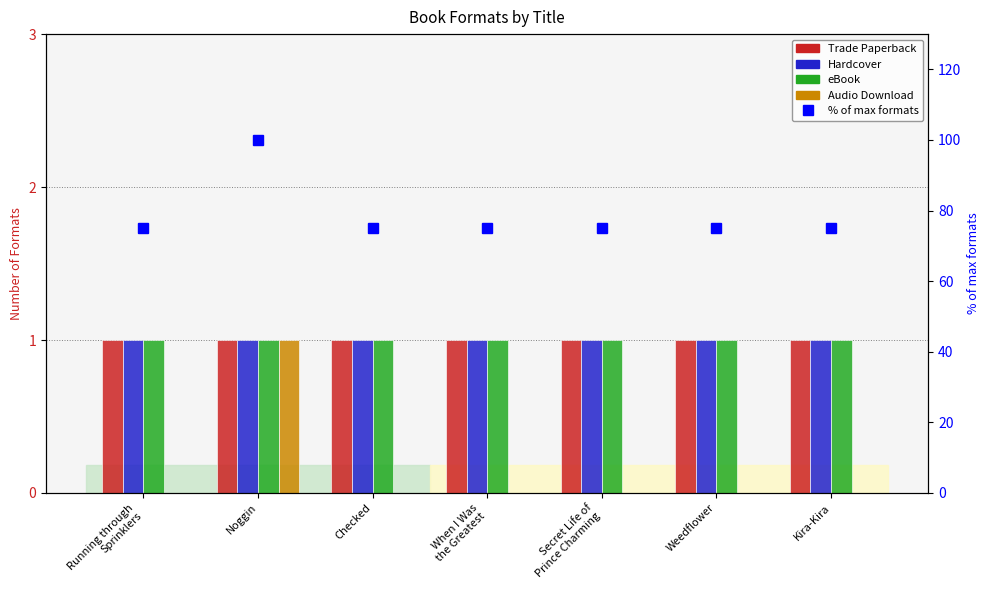

Reading right to left, transcribe all the data shown in this chart.

Trade Paperback: Kira-Kira=1	Weedflower=1	Secret Life of
Prince Charming=1	When I Was
the Greatest=1	Checked=1	Noggin=1	Running through
Sprinklers=1
Hardcover: Kira-Kira=1	Weedflower=1	Secret Life of
Prince Charming=1	When I Was
the Greatest=1	Checked=1	Noggin=1	Running through
Sprinklers=1
eBook: Kira-Kira=1	Weedflower=1	Secret Life of
Prince Charming=1	When I Was
the Greatest=1	Checked=1	Noggin=1	Running through
Sprinklers=1
Audio Download: Kira-Kira=0	Weedflower=0	Secret Life of
Prince Charming=0	When I Was
the Greatest=0	Checked=0	Noggin=1	Running through
Sprinklers=0
% of max formats: Kira-Kira=75	Weedflower=75	Secret Life of
Prince Charming=75	When I Was
the Greatest=75	Checked=75	Noggin=100	Running through
Sprinklers=75